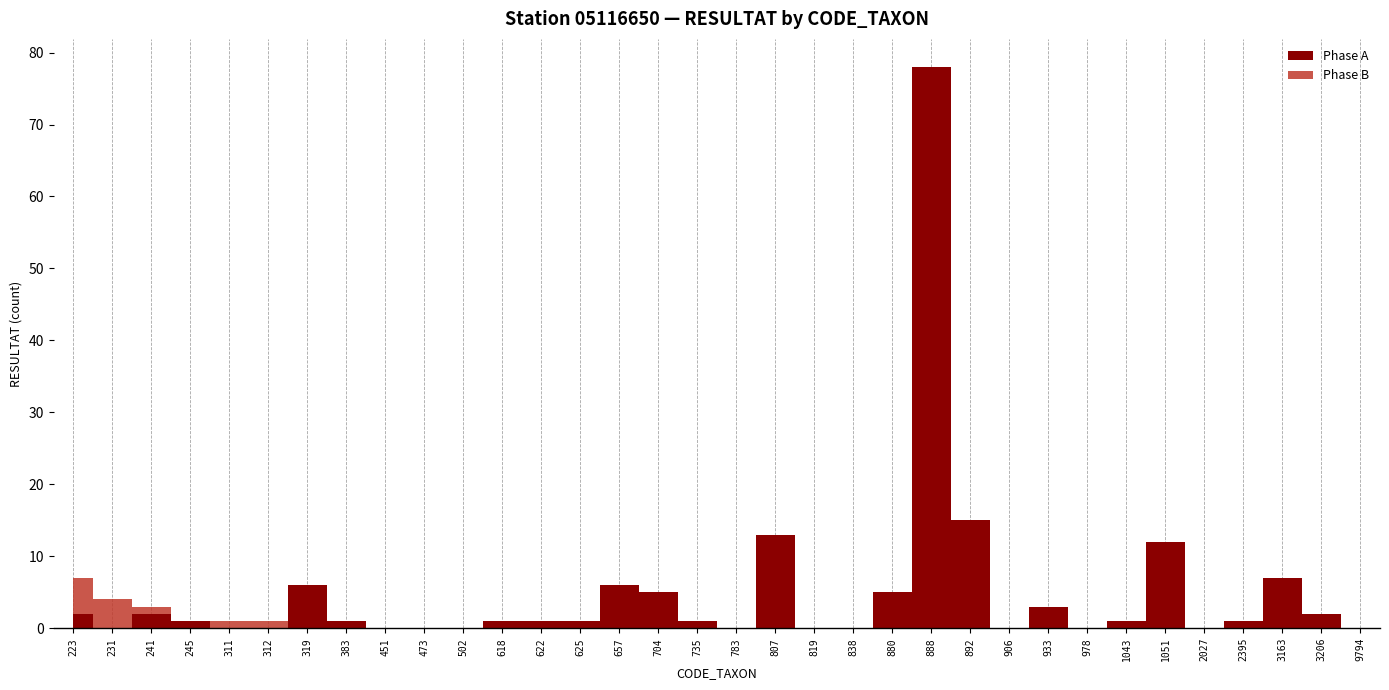

Which has a higher value, 2395 or 892?

892